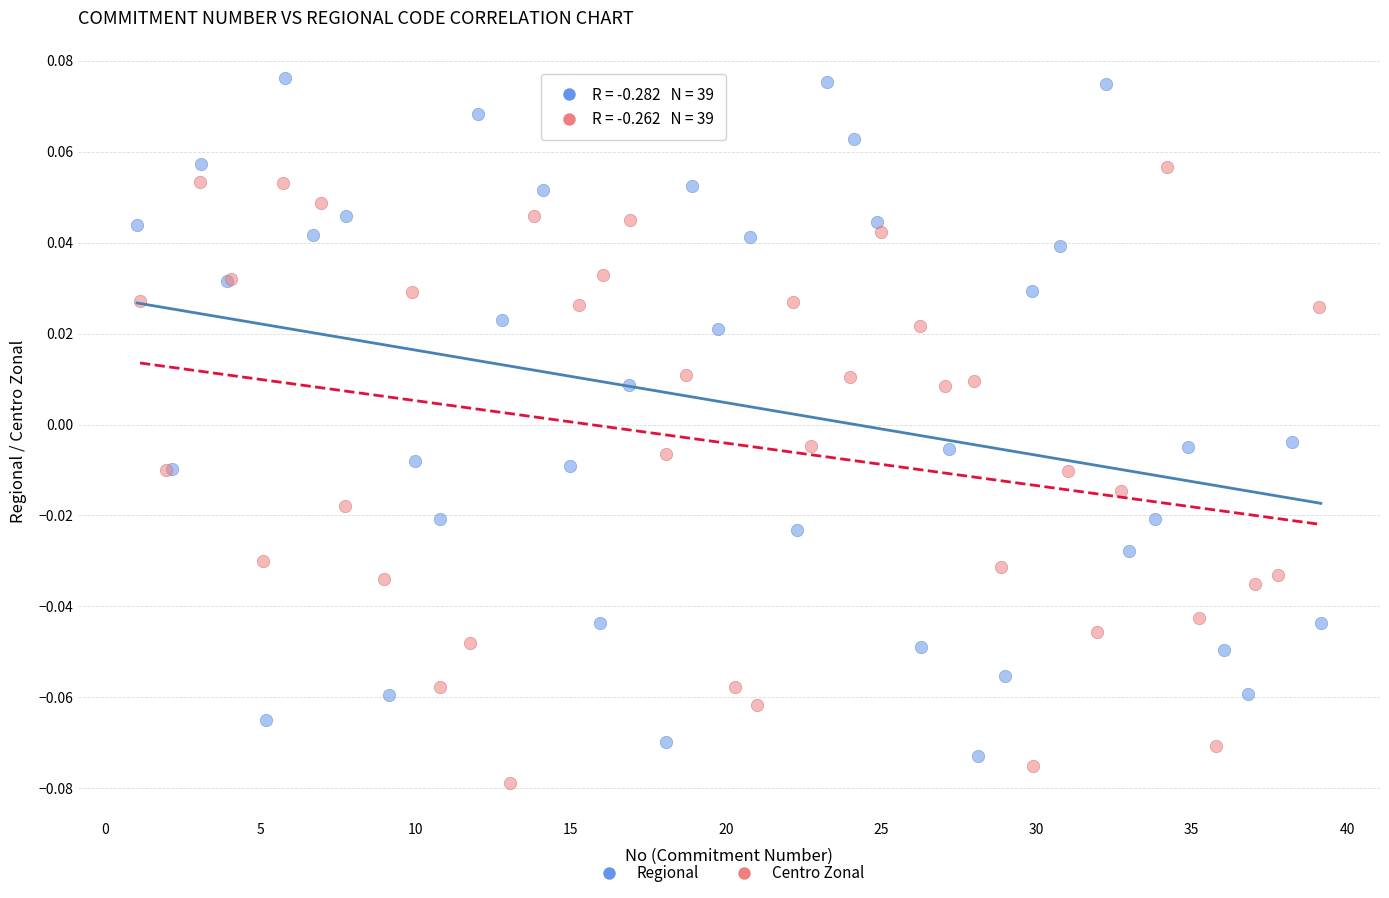

What are all the series names shown in the legend?

Regional, Centro Zonal